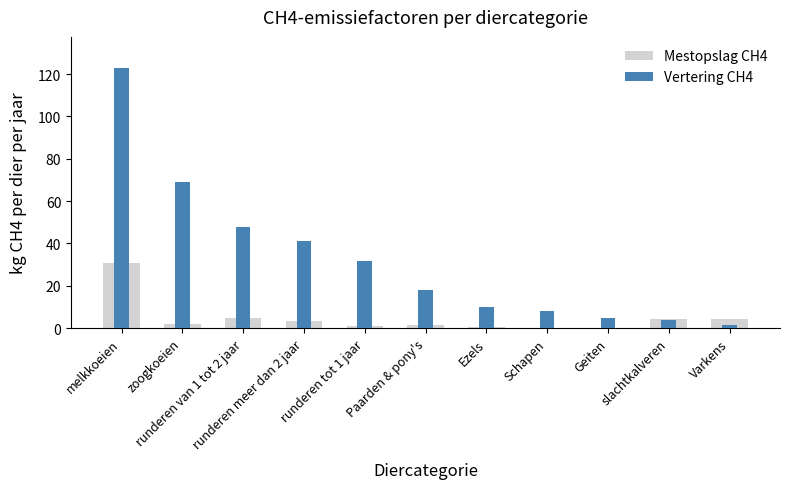

Reading right to left, what are all the values shown in this chart?

Mestopslag CH4: 4.5	4.2	0.1	0.2	0.8	1.6	1.2	3.3	4.7	1.9	30.5
Vertering CH4: 1.5	4.1	5.0	8.0	10.0	18.0	31.9	41.4	47.8	68.9	122.8